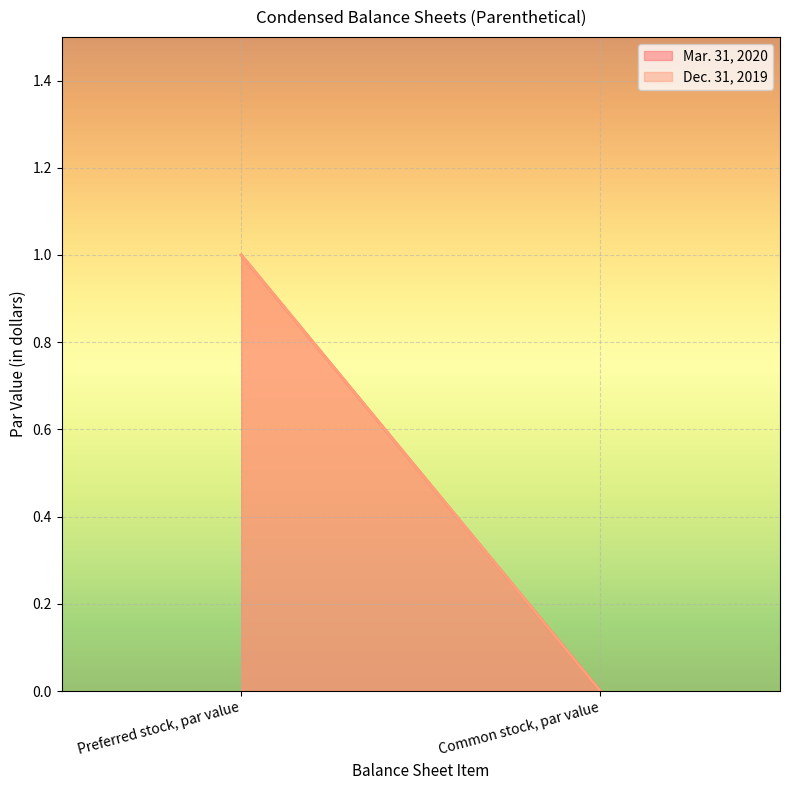

Is the value of Mar. 31, 2020 at Common stock, par value greater than the value of Dec. 31, 2019 at Preferred stock, par value?

No